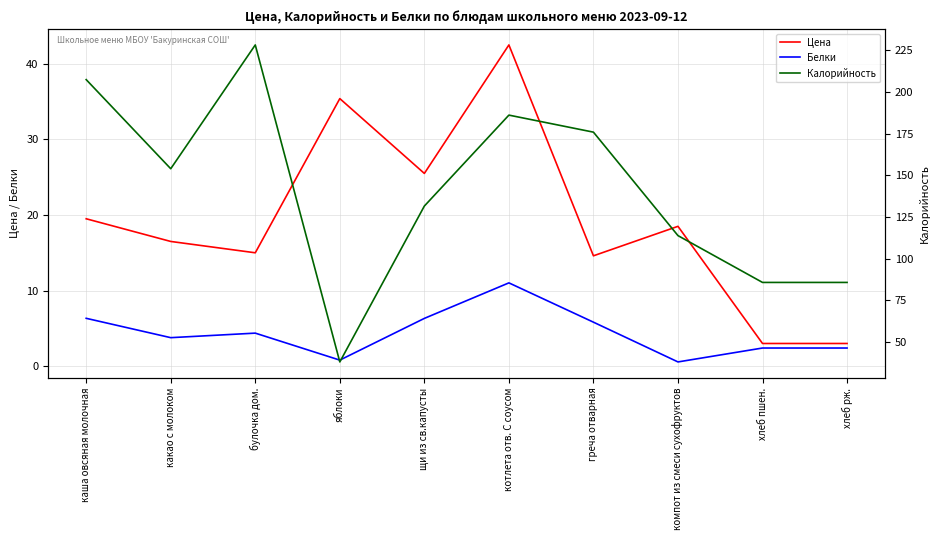

How many categories are shown in the chart?

10